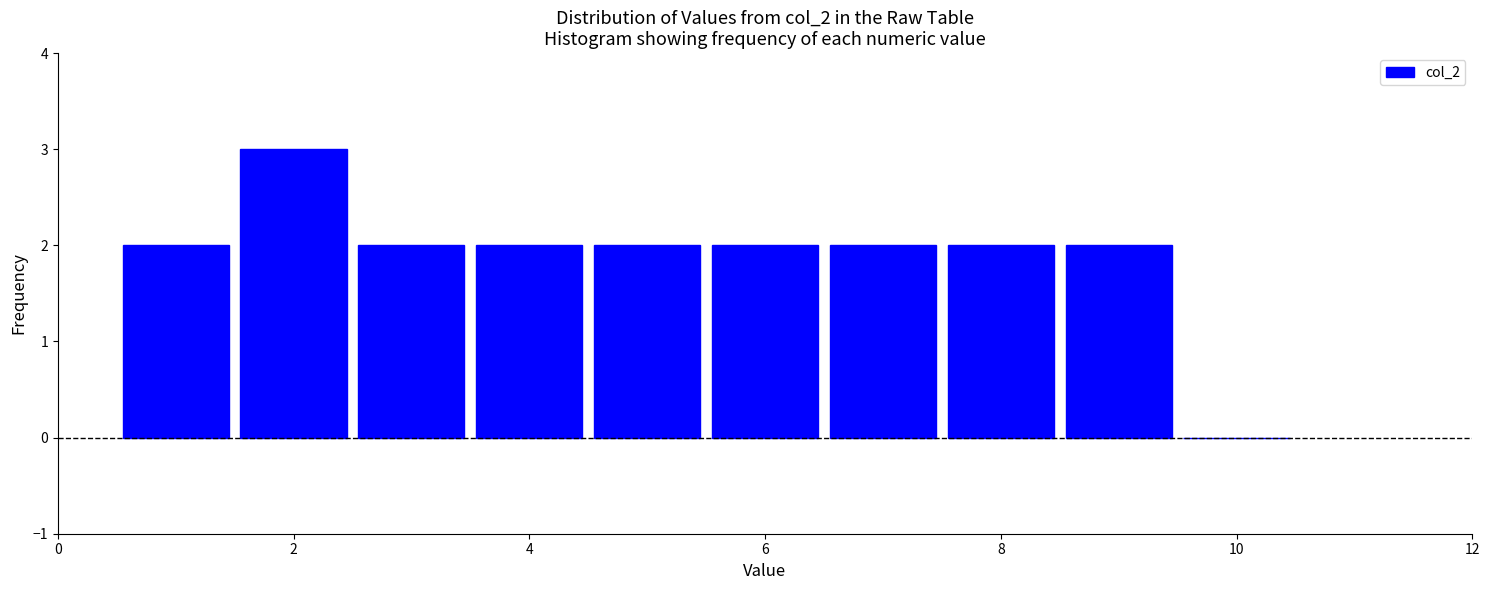

Which range on the x-axis has the tallest bar?

1.5 to 2.5